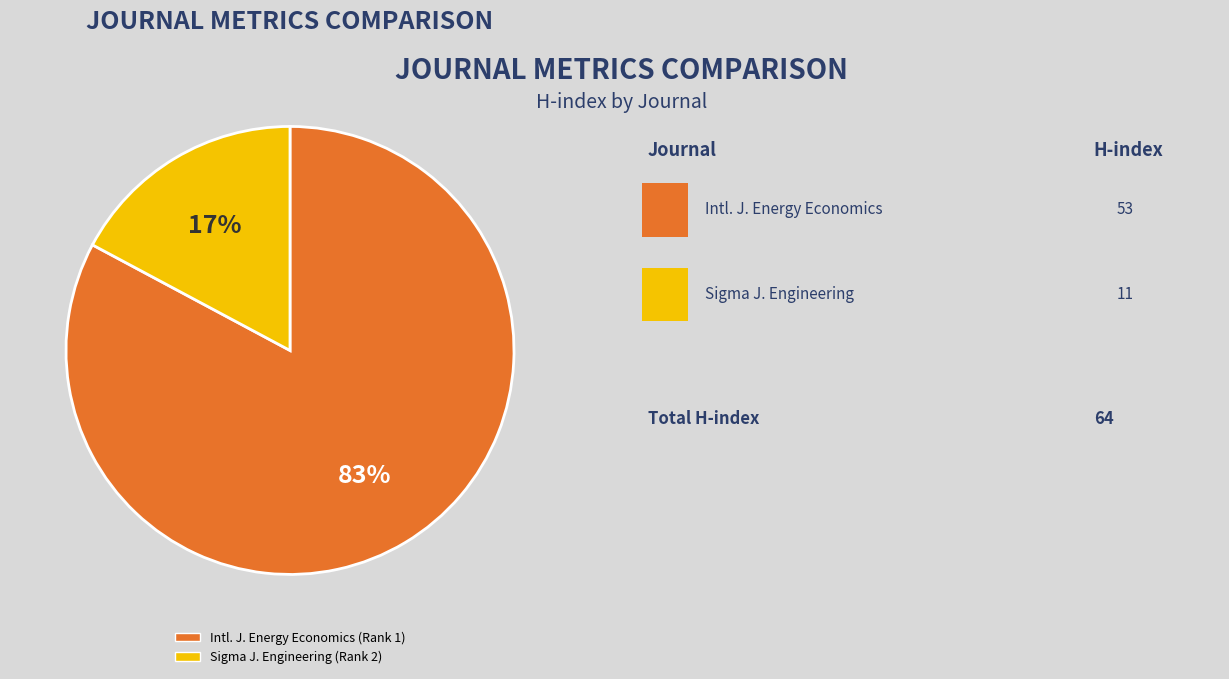

Is there any slice that represents more than half of the pie?

Yes